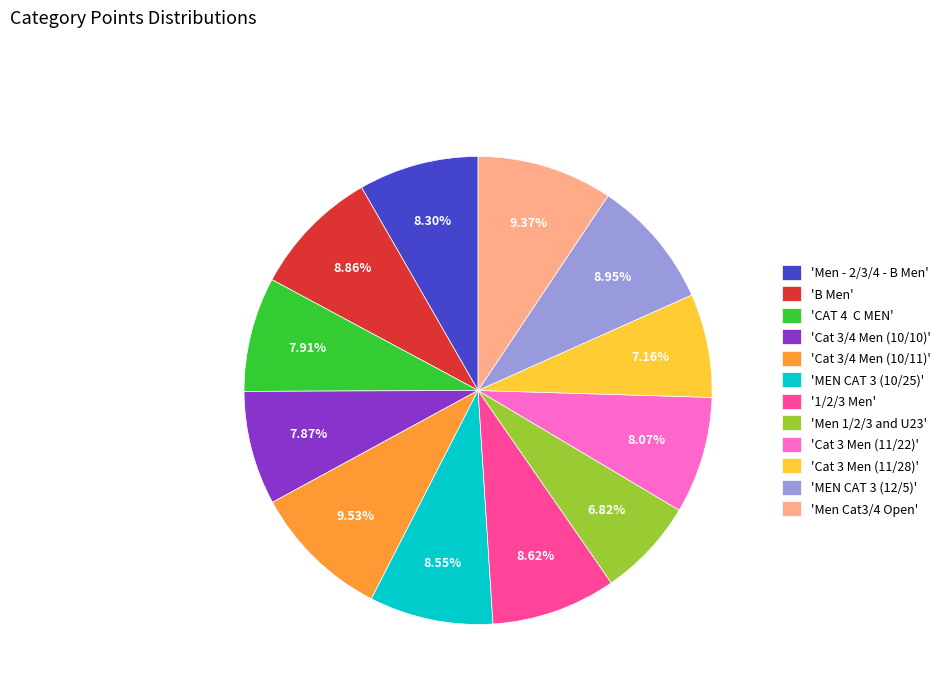

Is there a majority slice in this chart?

No